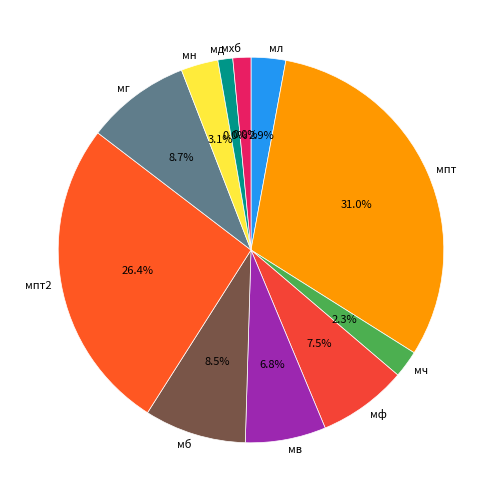

The Фрукт порционно slice represents 7% of the pie. True or false?

True